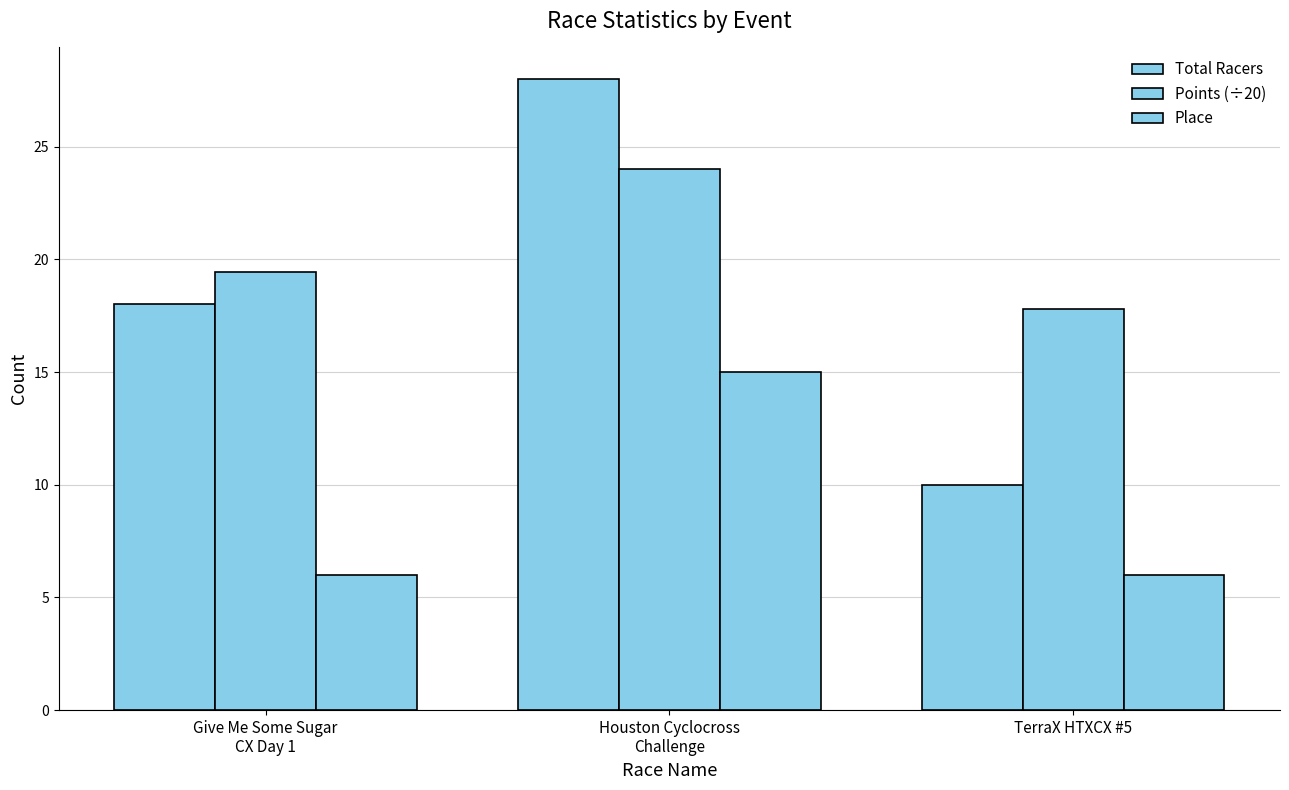

Does the chart contain any negative values?

No